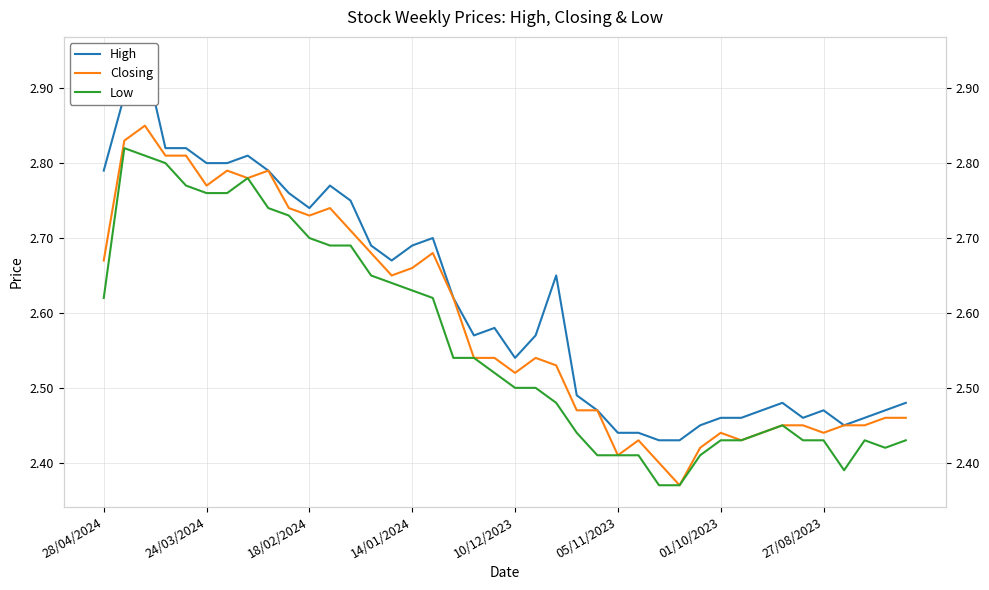

What position from the left is 28/04/2024?

1